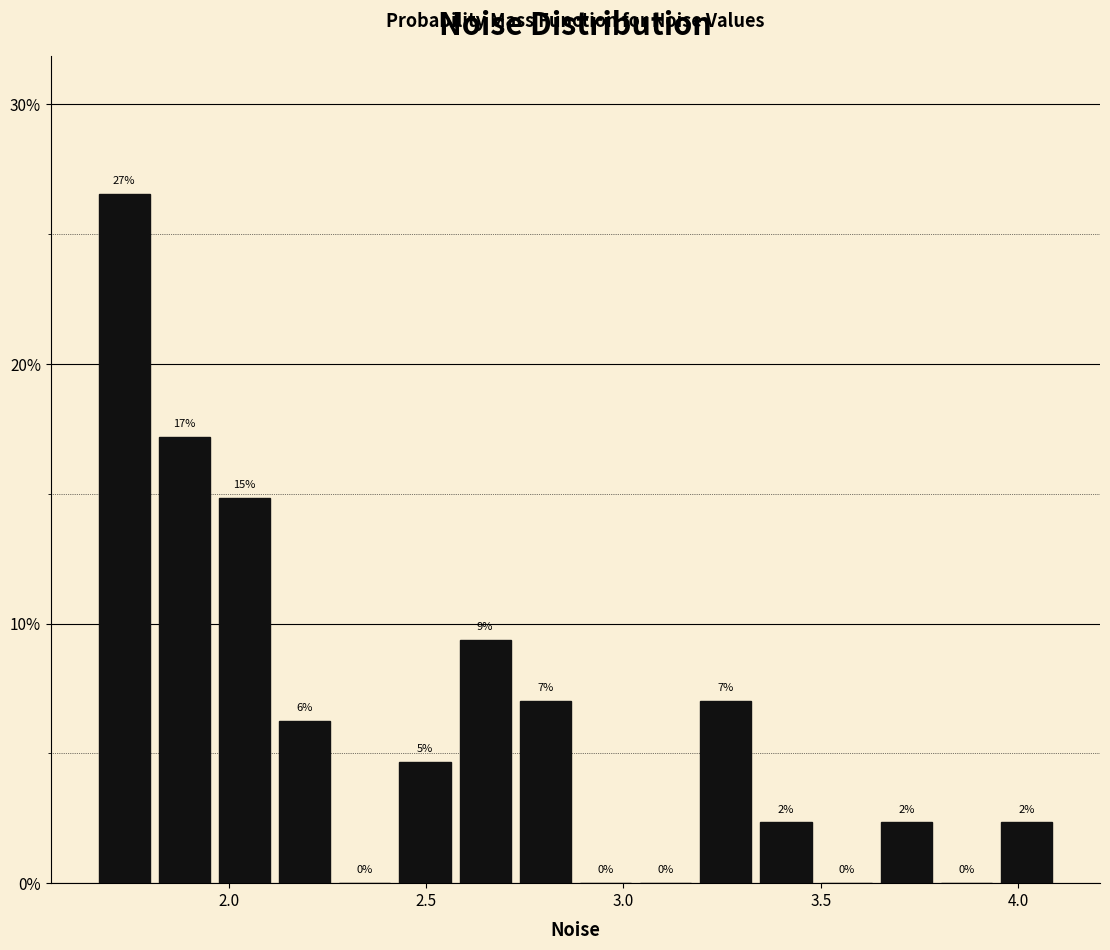

Around what value on the x-axis is the tallest bar? Give the approximate position of its centre, as read against the axis.

1.75